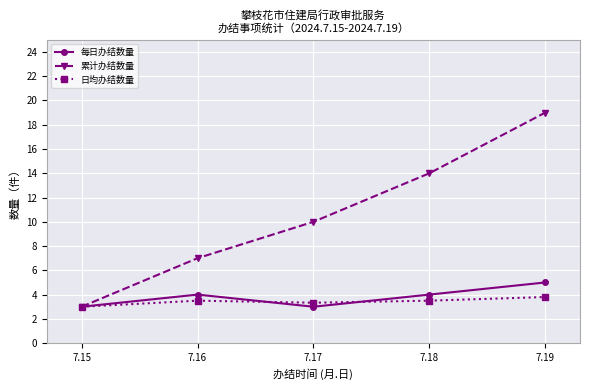

Reading left to right, extract all data points from this chart.

每日办结数量: 3.0	4.0	3.0	4.0	5.0
累计办结数量: 3.0	7.0	10.0	14.0	19.0
日均办结数量: 3.0	3.5	3.3	3.5	3.8